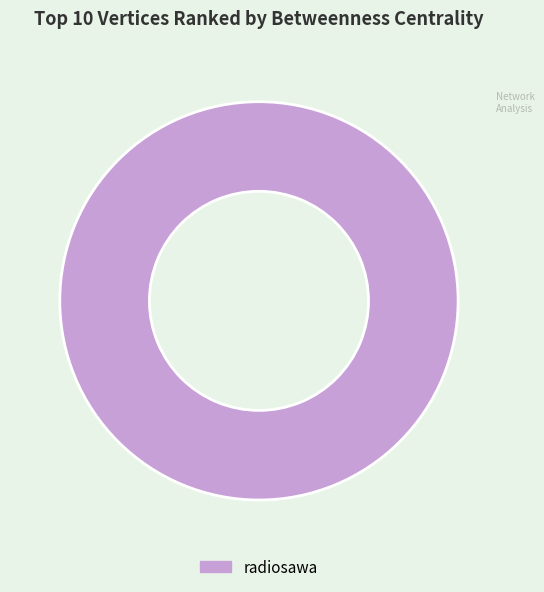

Is it true that radiosawa is 100% of the pie?

True